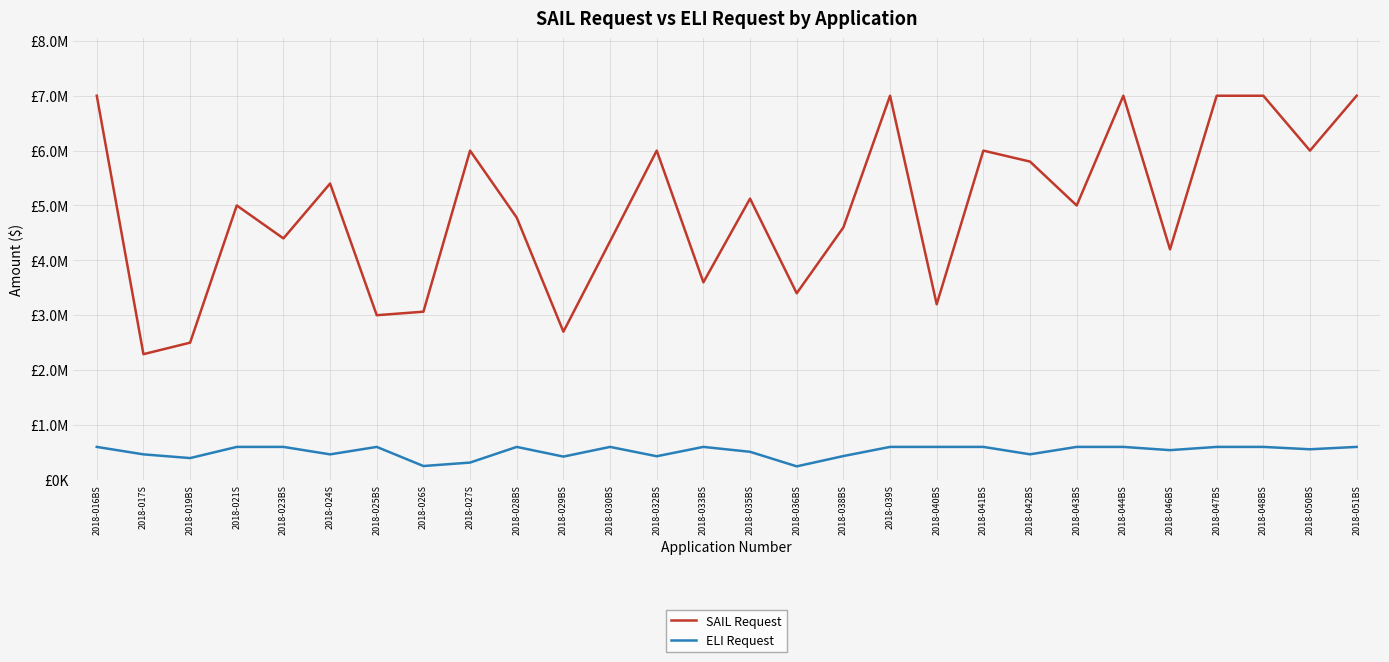

Does the chart have visible grid lines?

Yes